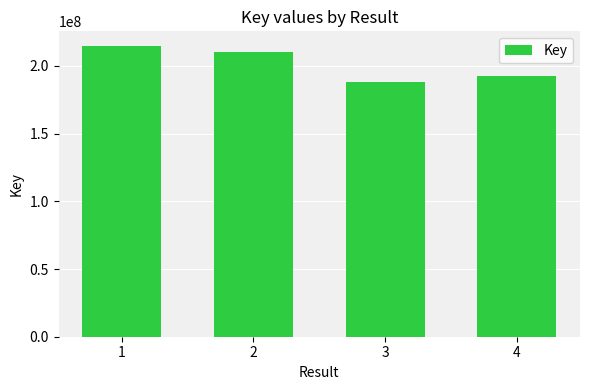

Which has a higher value, 1 or 4?

1